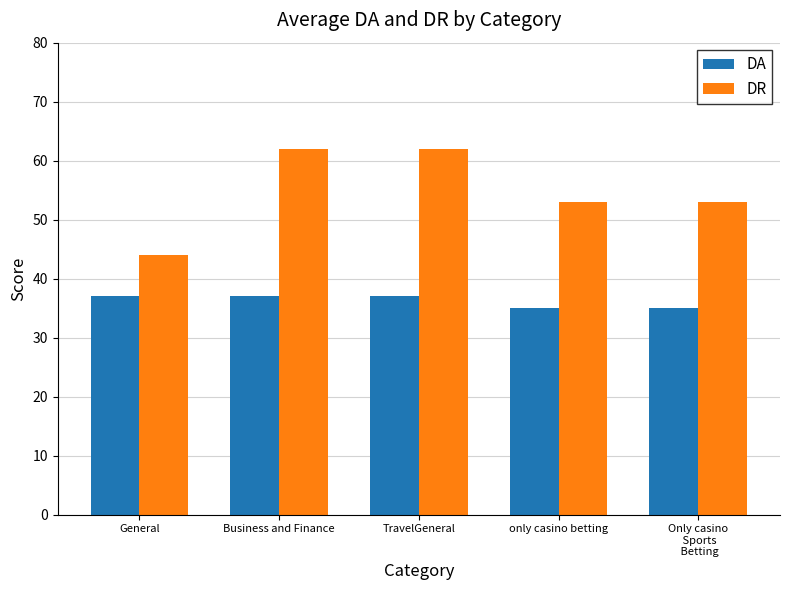

The value of DA at General is 55. True or false?

False